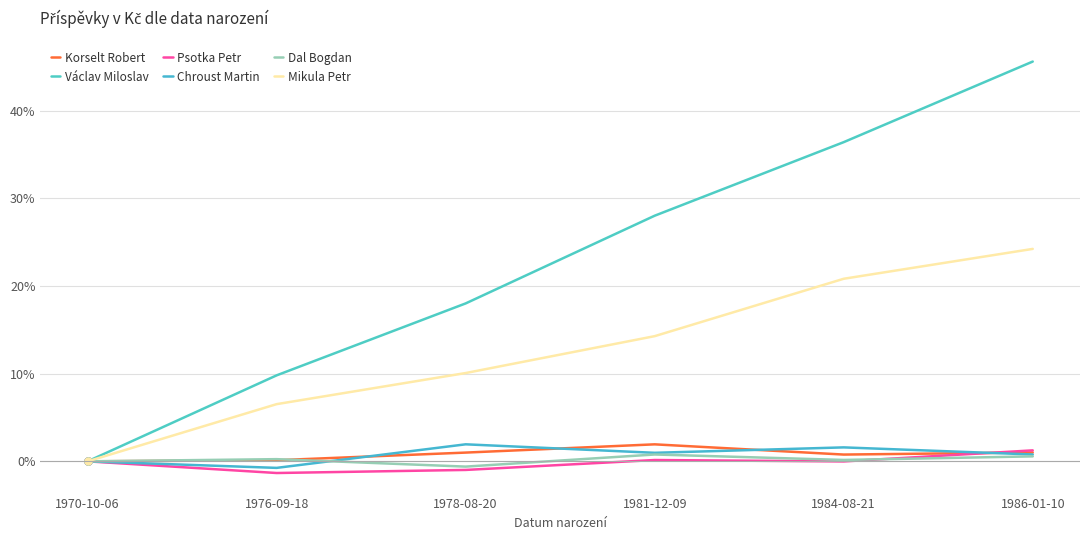

How many distinct data groups are displayed?

6